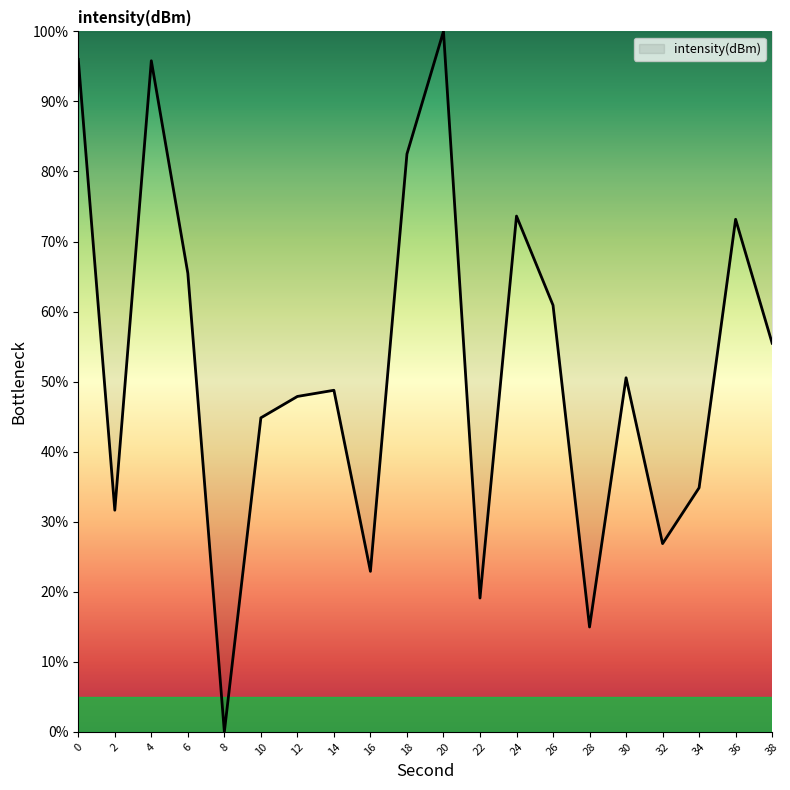

What is the average value?

52.3